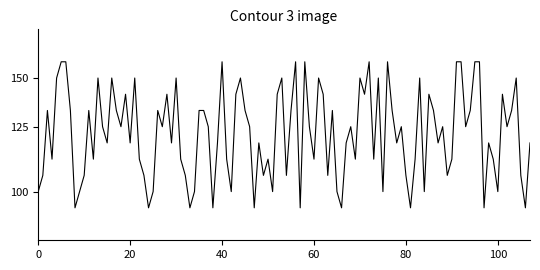

Does the chart have visible grid lines?

No